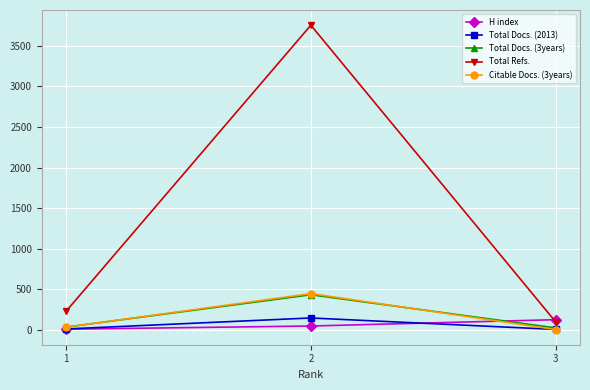

The Total Refs. series shows 98 at 1. True or false?

False